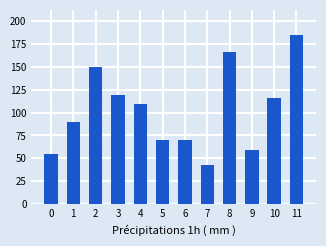

Where does the data first go above 109?

2